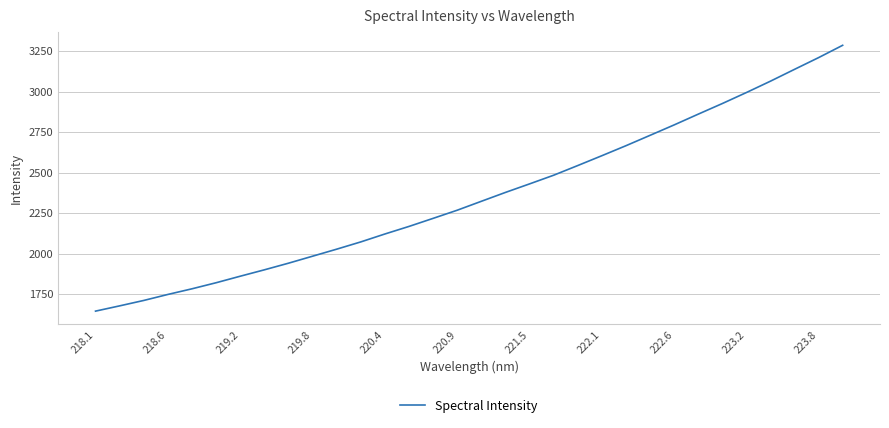

What is the greatest value displayed?

3285.0